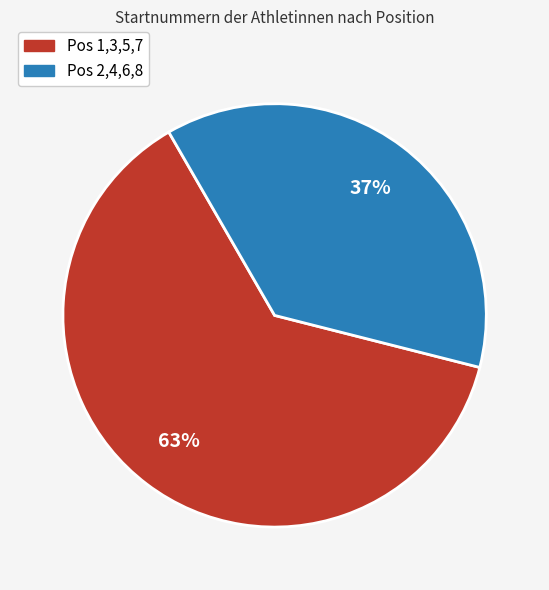

True or false: Pos 1,3,5,7 accounts for 77% of the total.

False